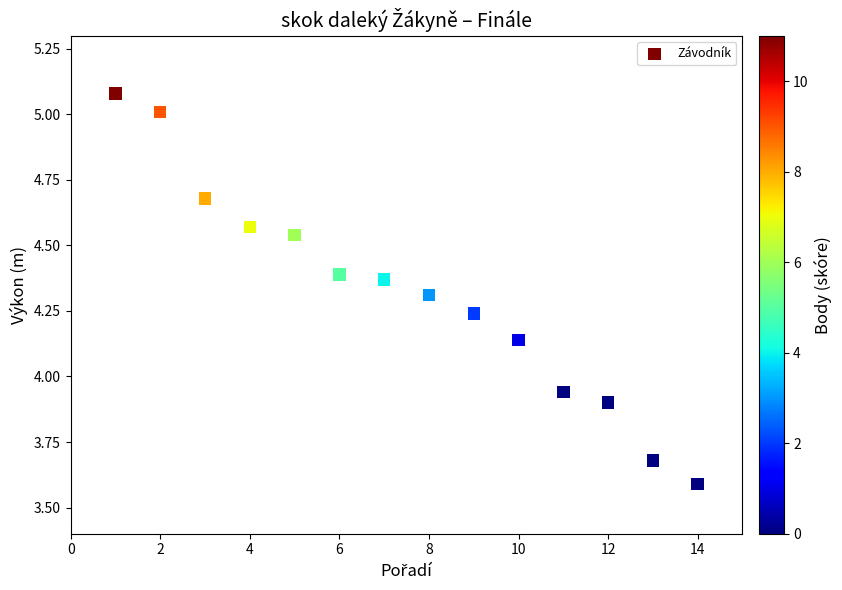

What is the range of X values (max minus min)?

13.0